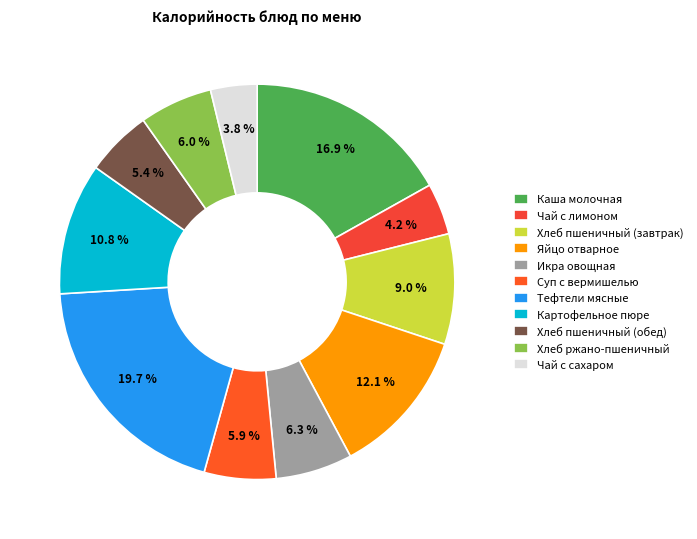

To the nearest percent, what percentage of the pie is Икра овощная?

6%